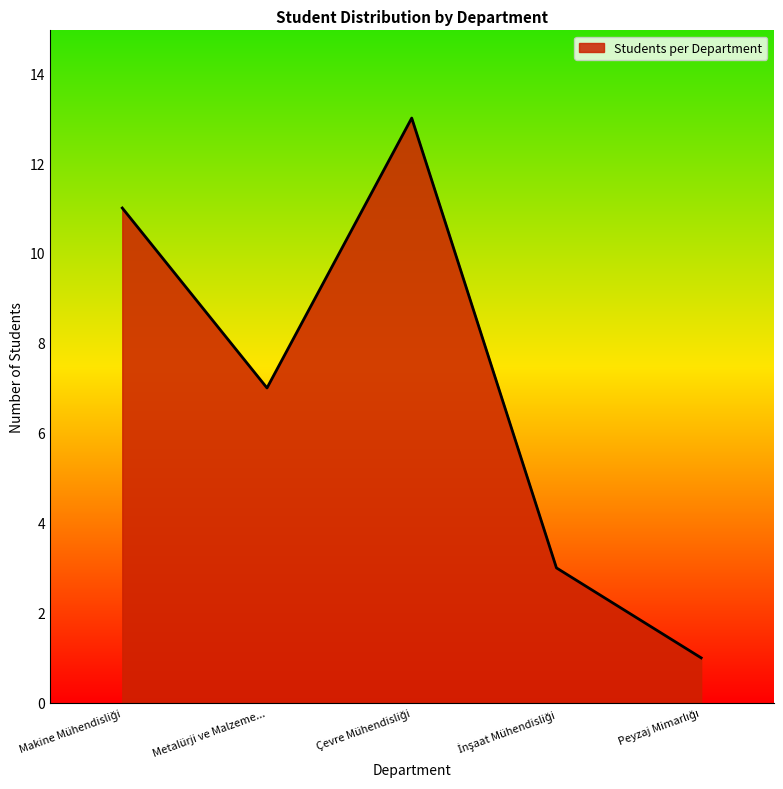

The value at Metalürji ve Malzeme... is 7. True or false?

True